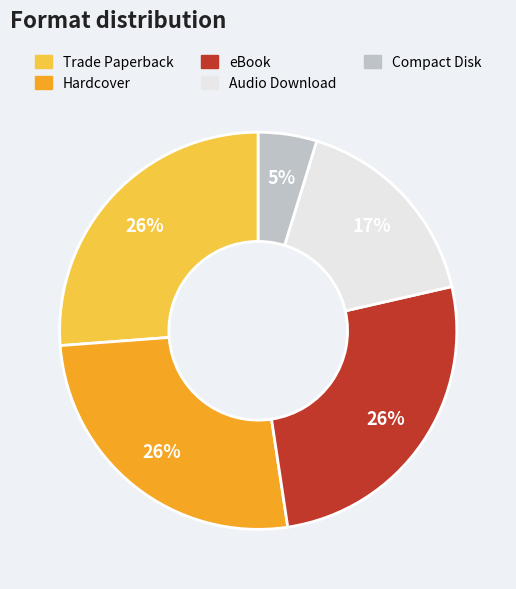

What percentage is the eBook slice, to the nearest percent?

26%